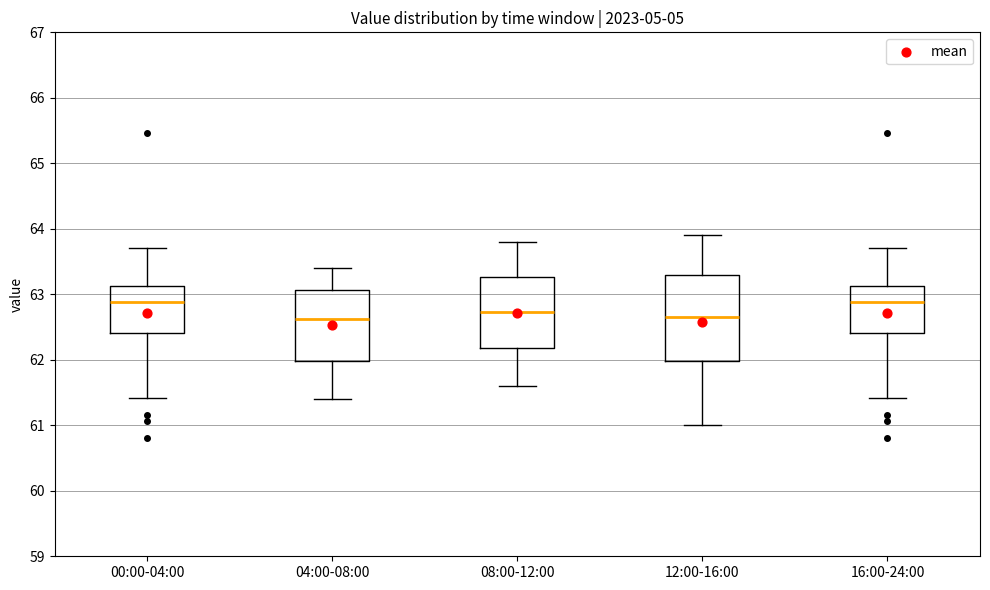

Which box is the tallest, from its lower edge to its upper edge?

12:00-16:00